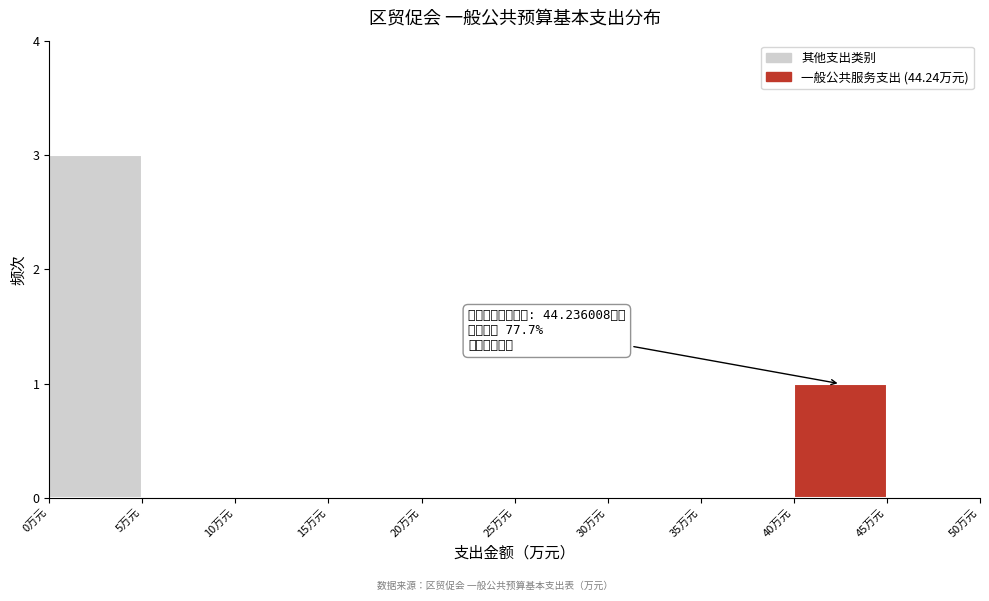

Which range on the x-axis has the tallest bar?

0 to 5